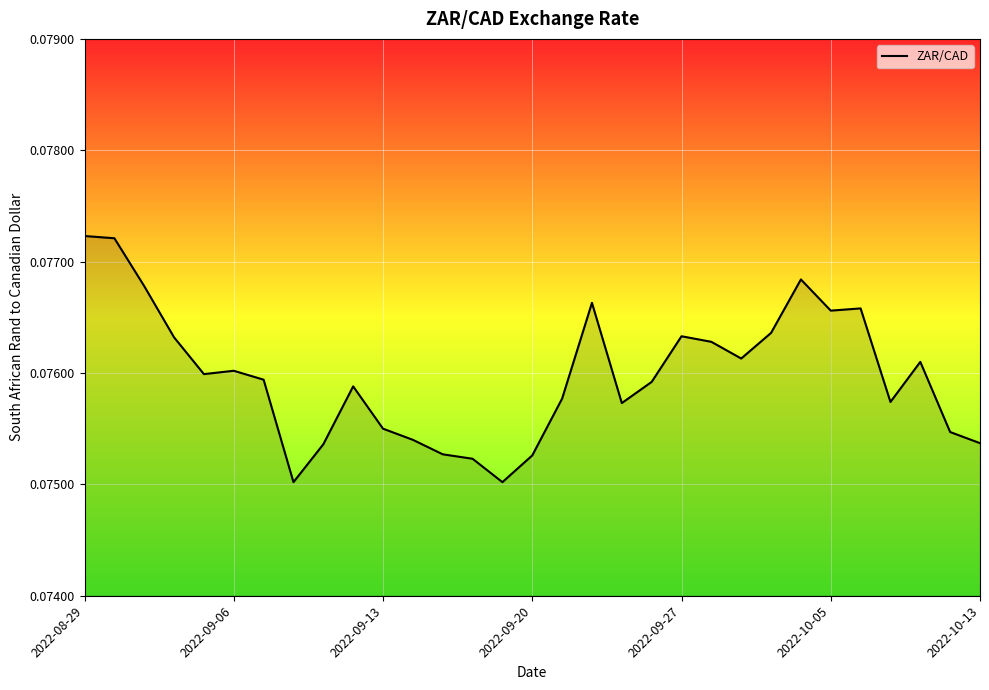

What is the minimum value shown in the chart?

0.1